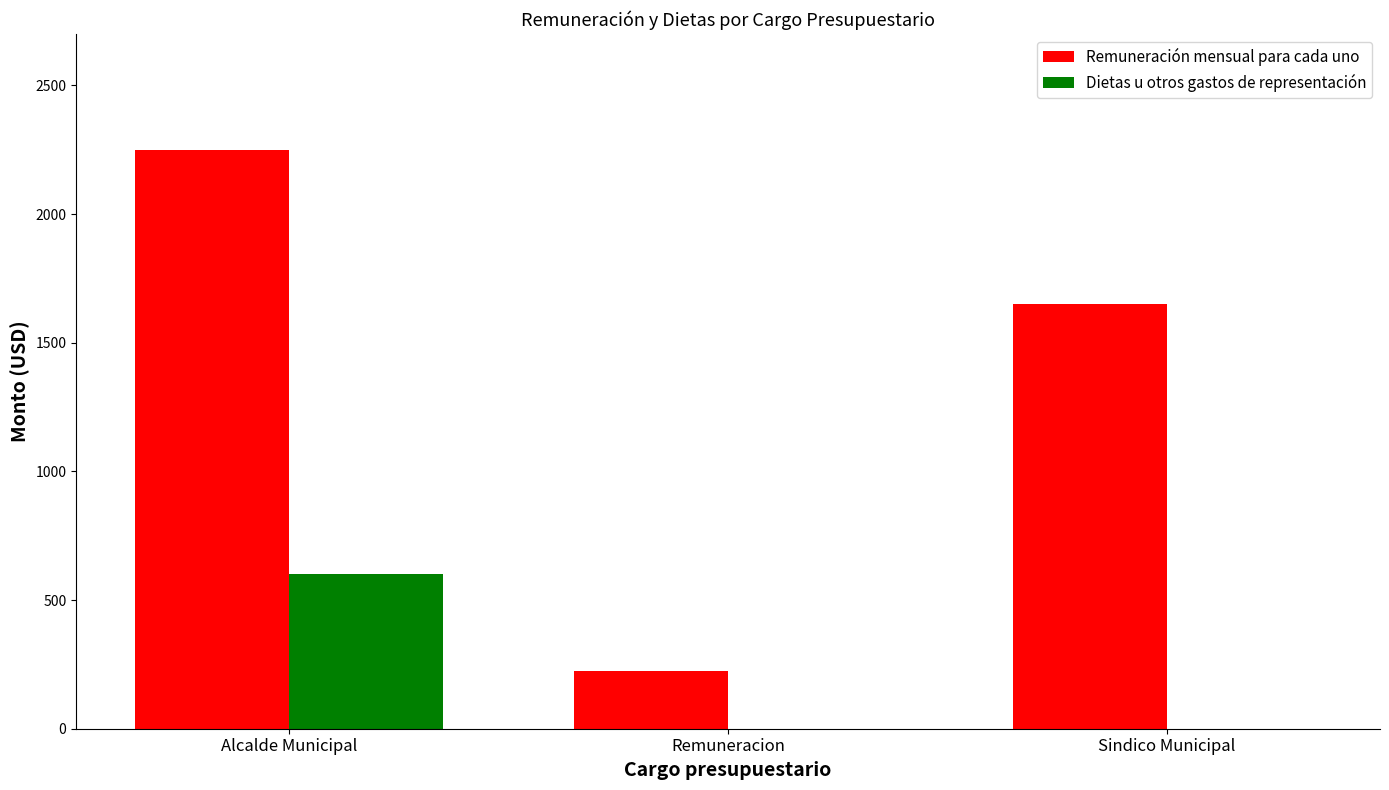

At which label is Remuneración mensual para cada uno closest to 1237?

Sindico Municipal